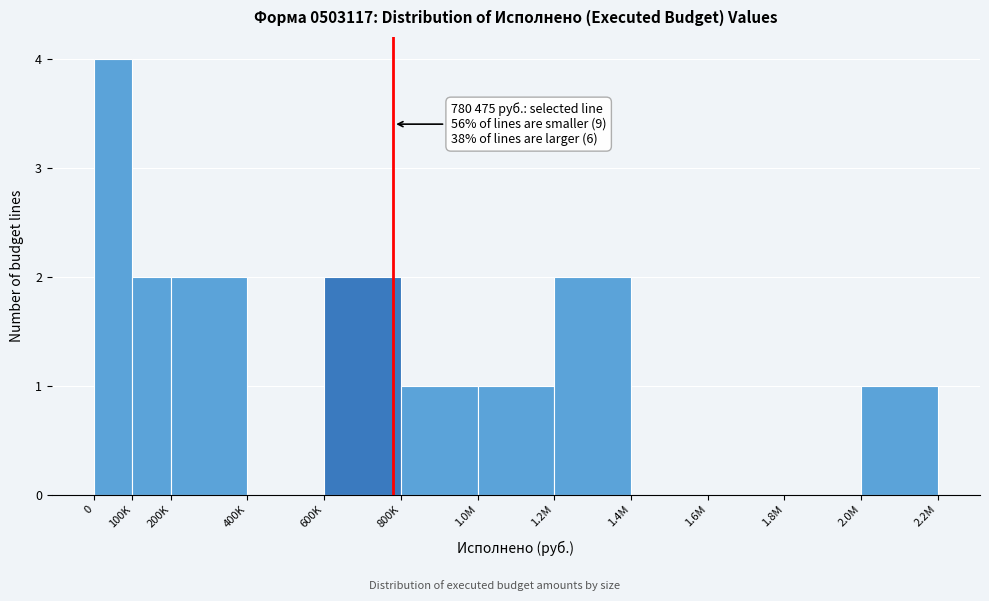

Reading right to left, list all the values displayed in this chart.

2.0M=1	1.8M=0	1.6M=0	1.4M=0	1.2M=2	1.0M=1	800K=1	600K=2	400K=0	200K=2	100K=2	0=4